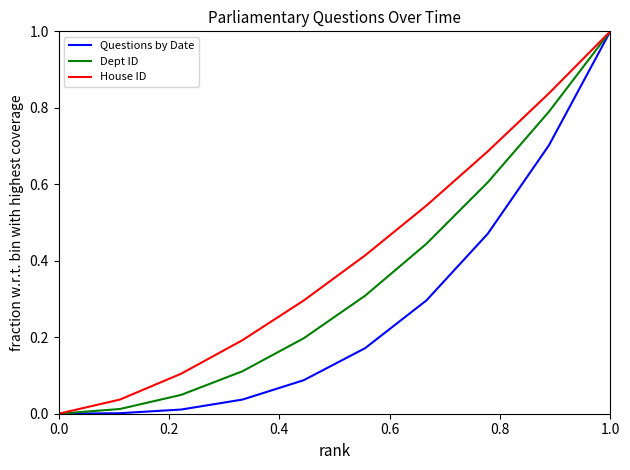

What is the maximum value shown in the chart?

1.0